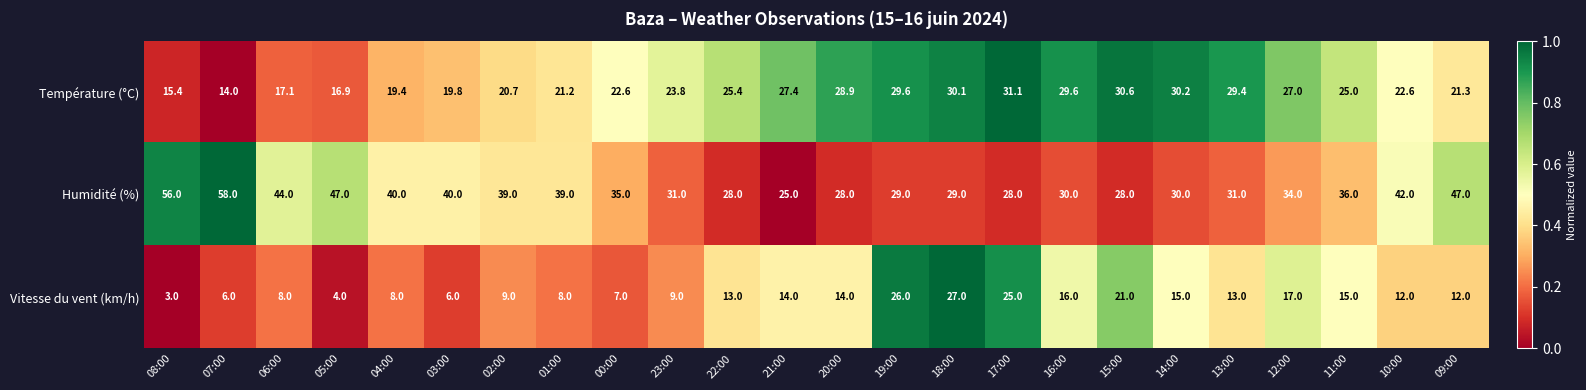

What is the average value of the Vitesse du vent (km/h) series?

12.8